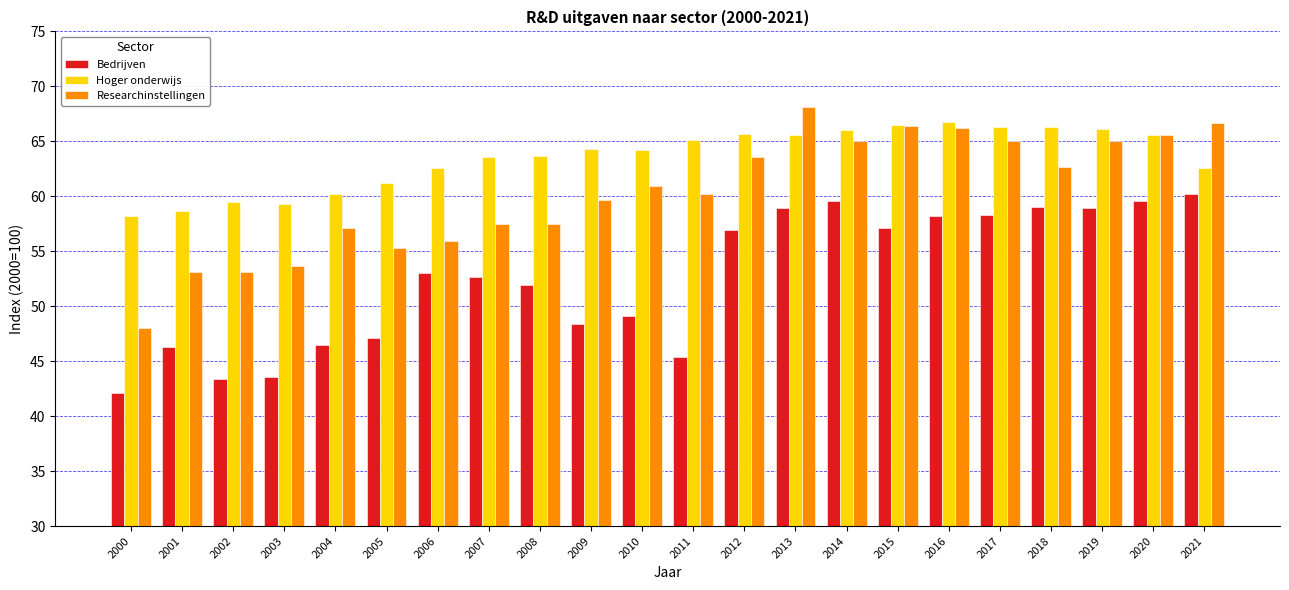

How many categories are shown in the chart?

22